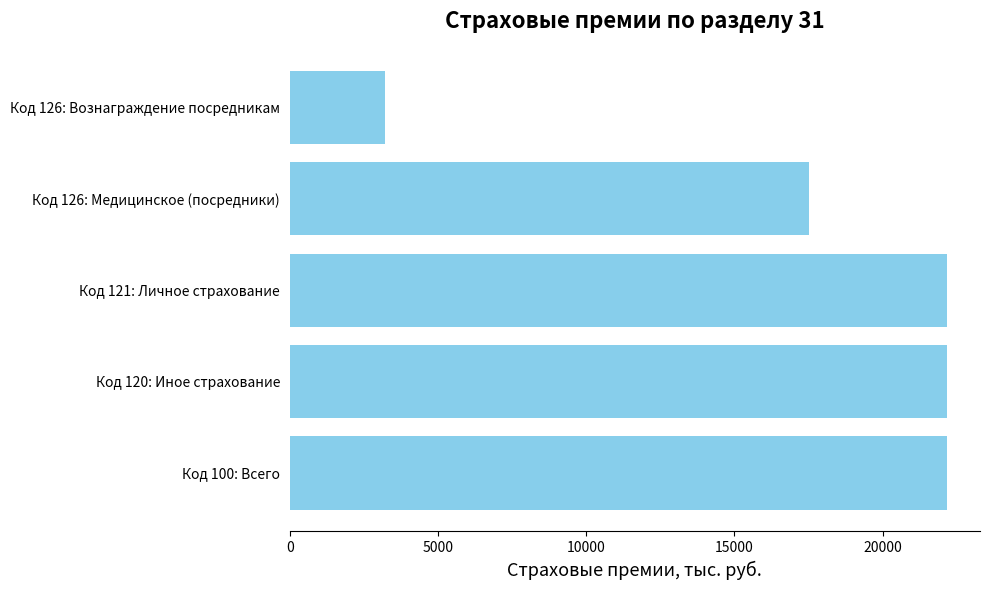

The value at Код 126: Медицинское (посредники) is 30902.2. True or false?

False